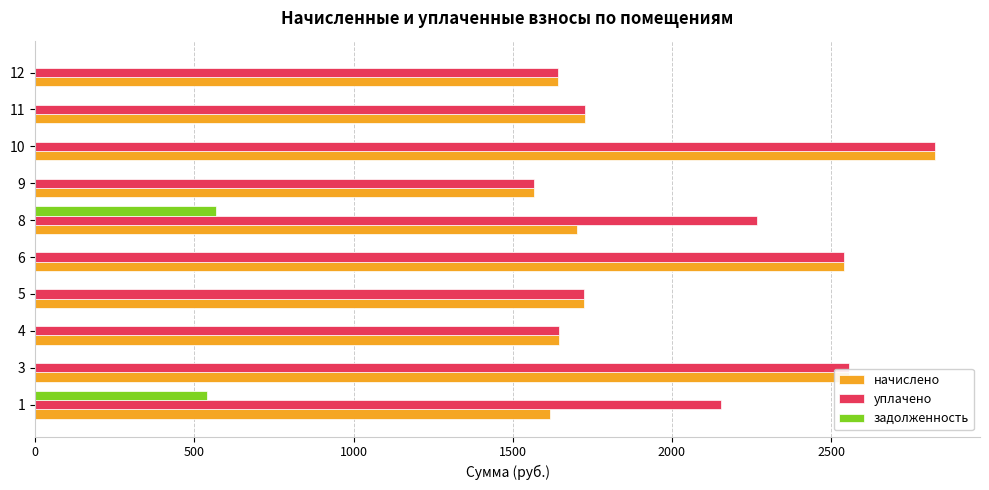

What is the sum of all начислено values?

19543.4